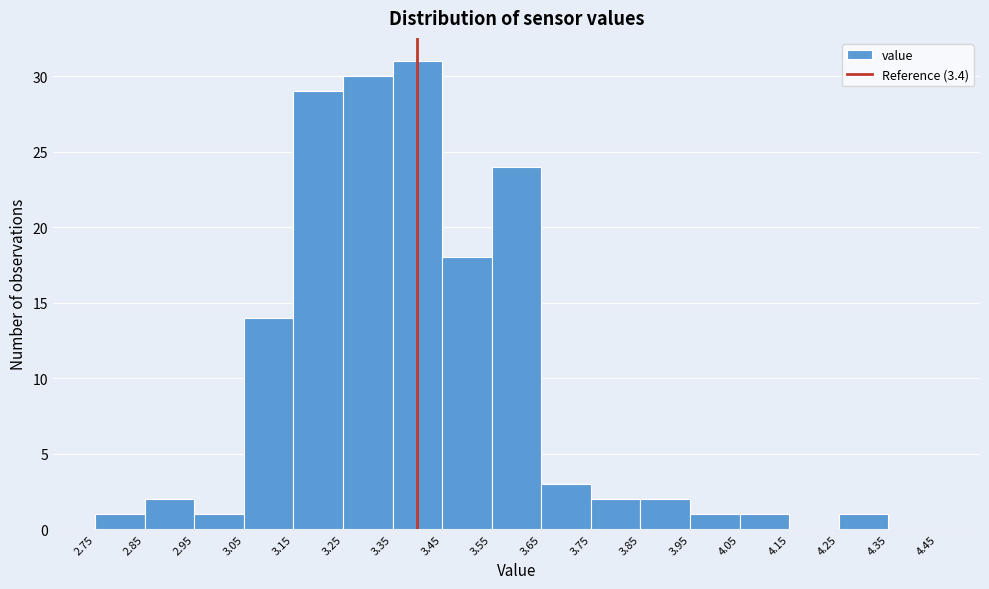

Which range on the x-axis has the tallest bar?

3.35 to 3.45